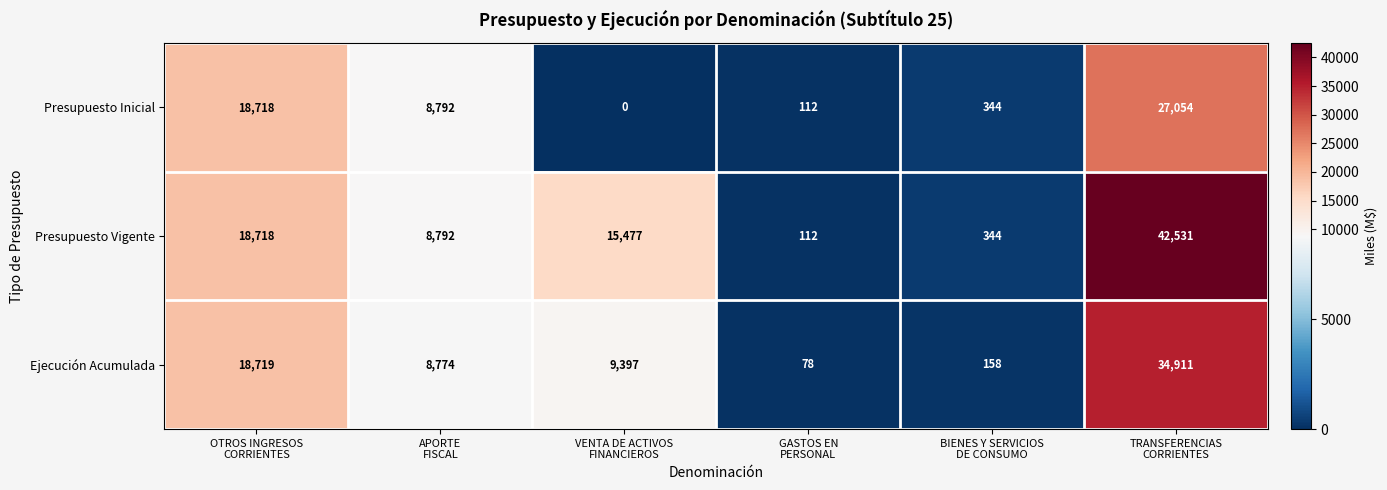

What is the total value across all series at TRANSFERENCIAS
CORRIENTES?

104496